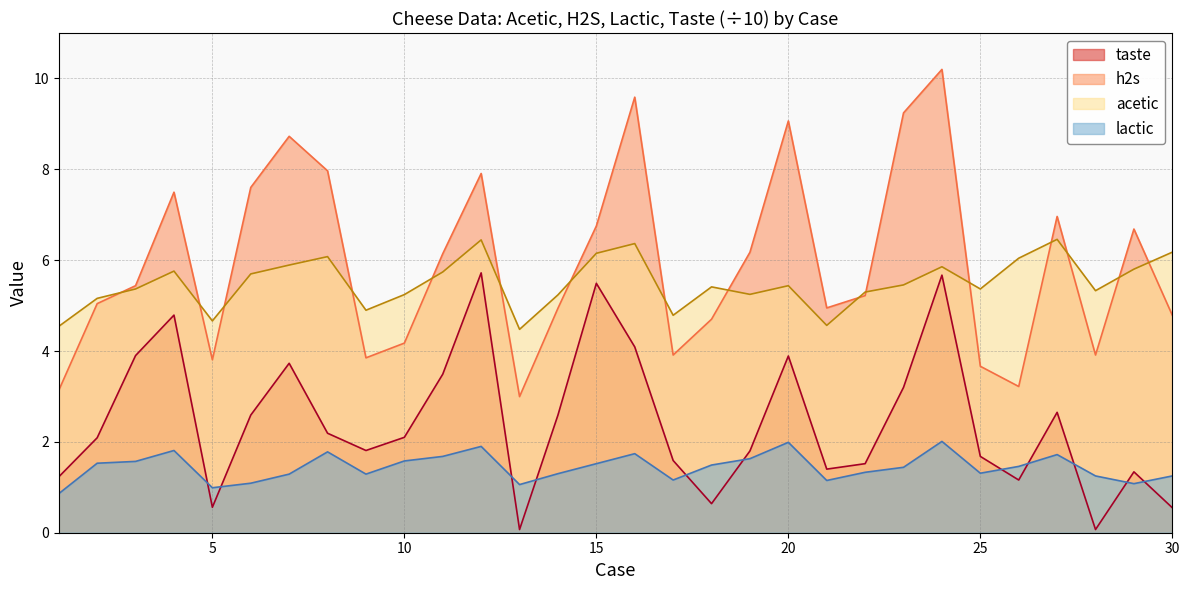

Between 4 and 15, which is larger?

15